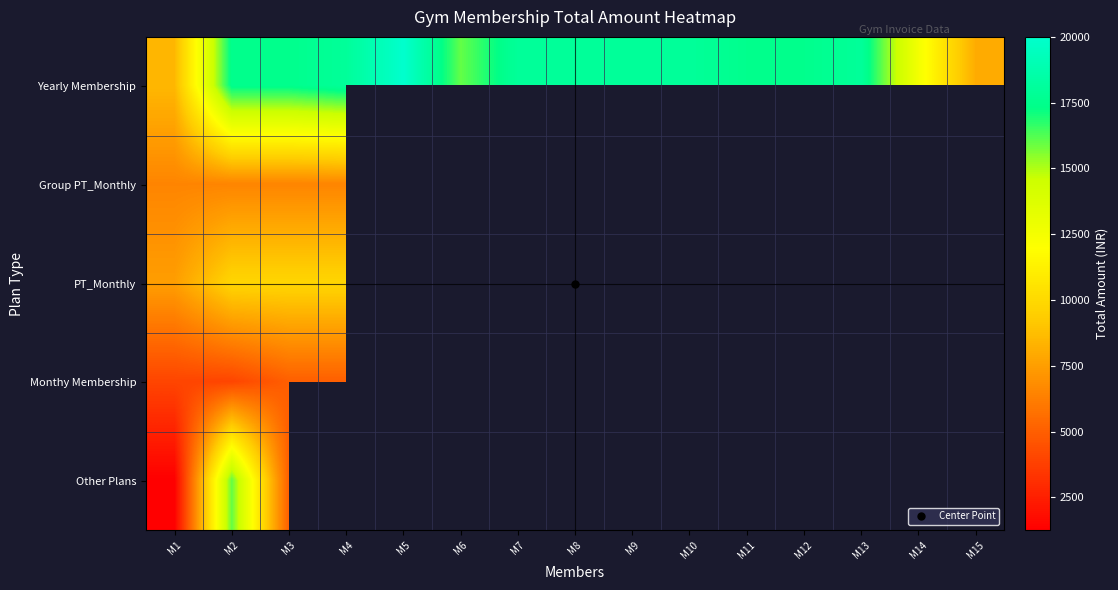

How many data points does each series have?

15